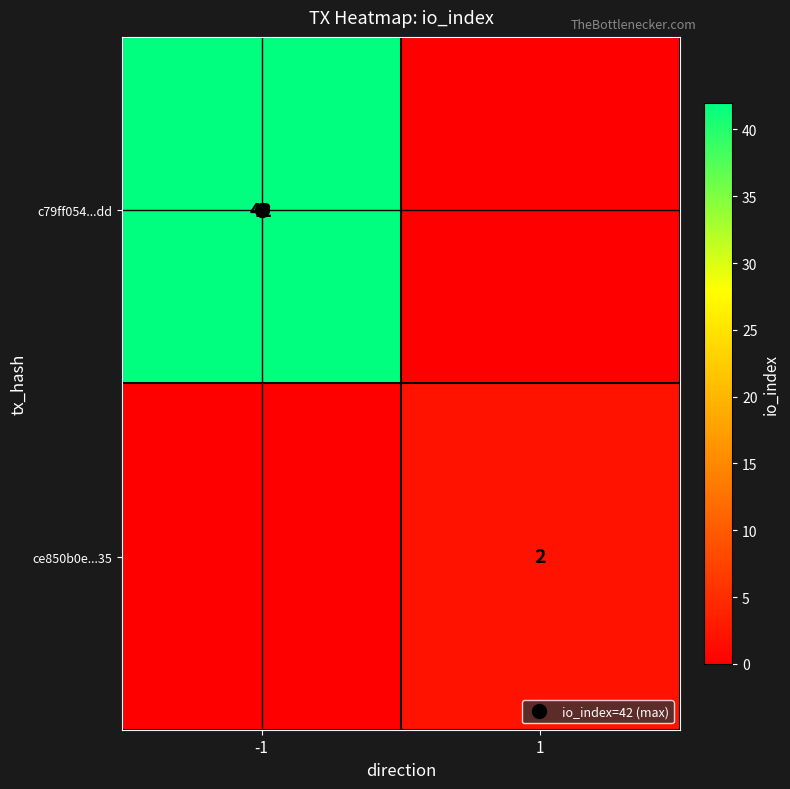

Between 1 and -1, which is larger?

-1